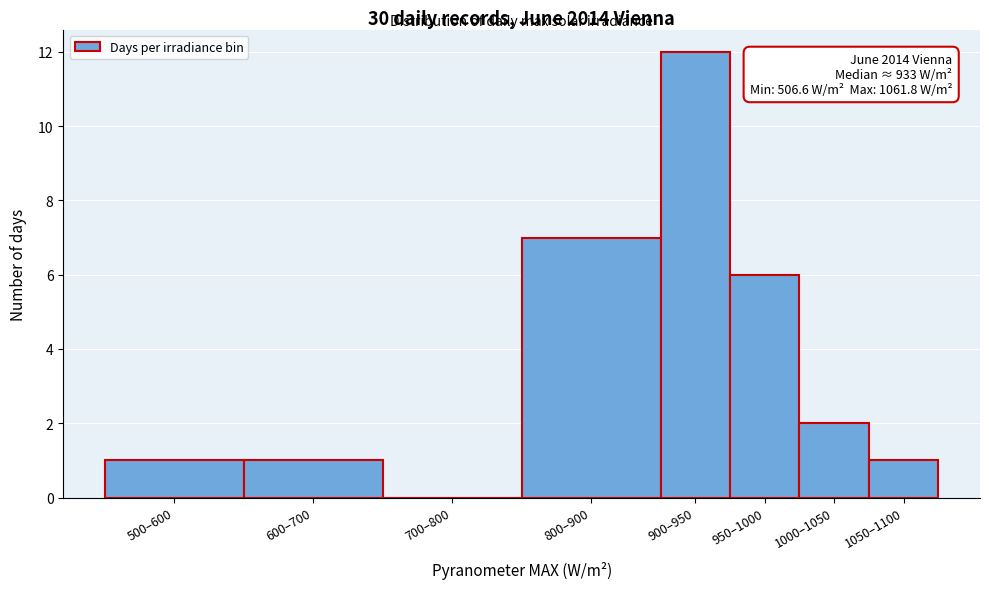

Reading right to left, list all the values displayed in this chart.

1050–1100=1	1000–1050=2	950–1000=6	900–950=12	800–900=7	700–800=0	600–700=1	500–600=1